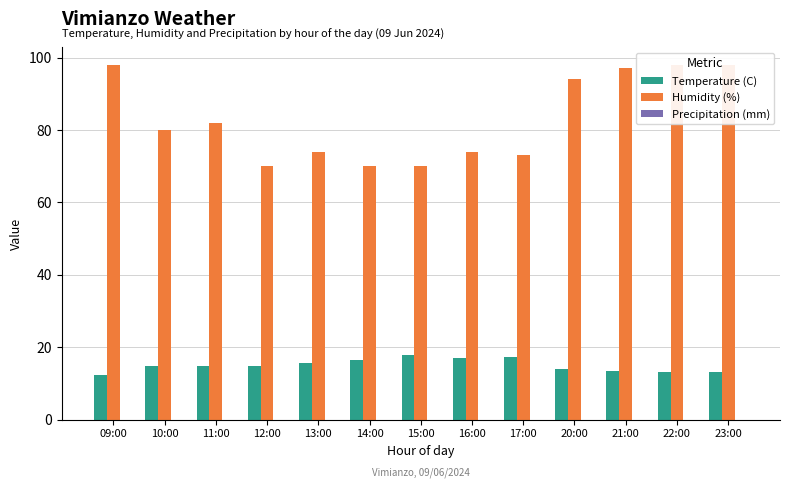

Is the value of Humidity (%) at 15:00 greater than the value of Temperature (C) at 15:00?

Yes